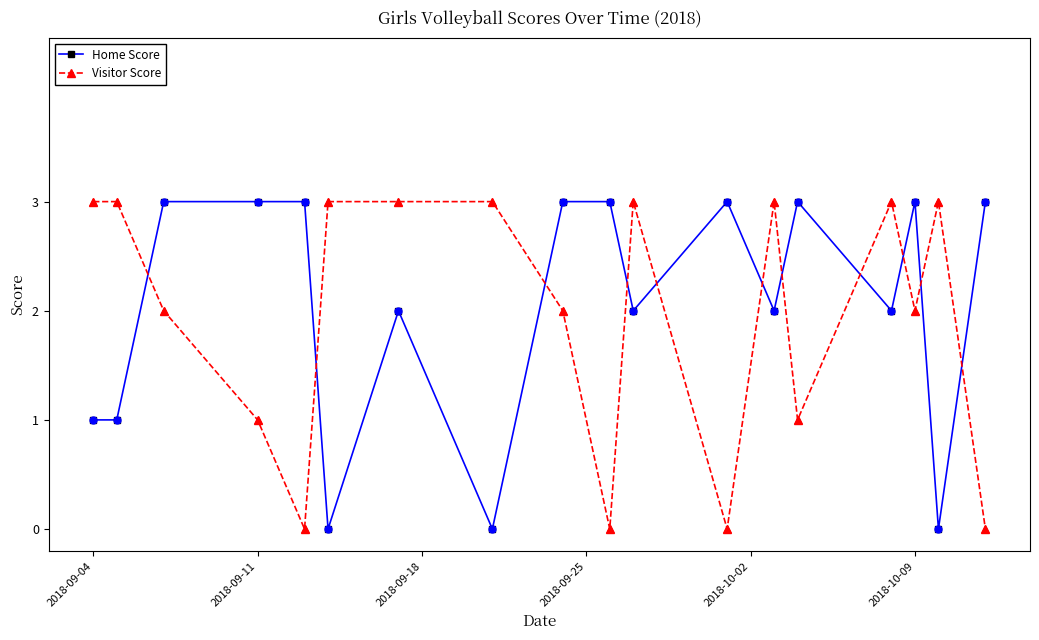

After their last crossing, which series has the higher values: Visitor Score or Home Score?

Home Score